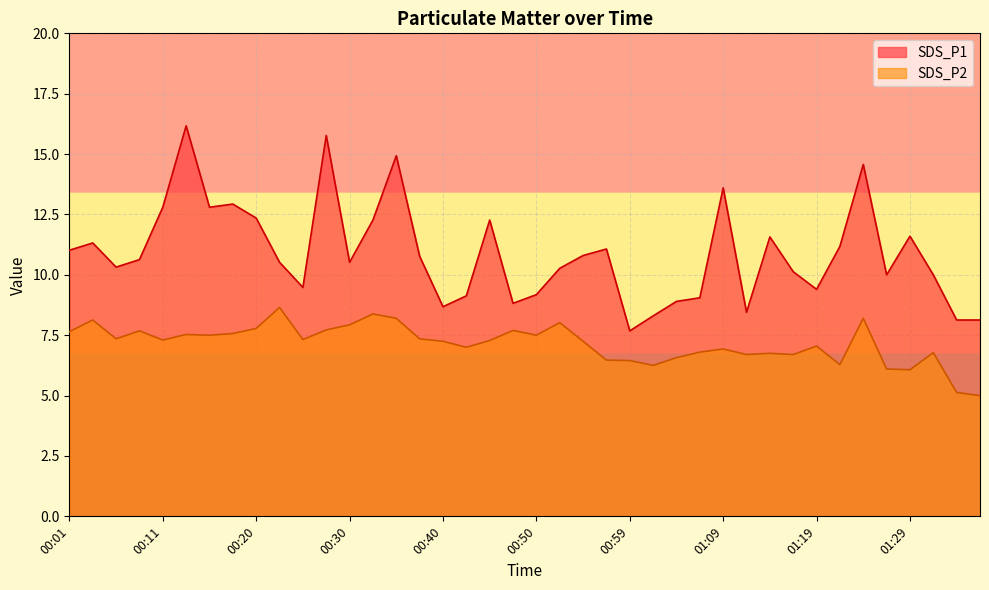

Reading right to left, what are all the values shown in this chart?

SDS_P1: 01:36=8.1	01:33=8.1	01:31=10.0	01:29=11.6	01:26=10.0	01:24=14.6	01:21=11.2	01:19=9.4	01:16=10.1	01:14=11.6	01:11=8.4	01:09=13.6	01:07=9.1	01:04=8.9	01:02=8.3	00:59=7.7	00:57=11.1	00:54=10.8	00:52=10.3	00:50=9.2	00:47=8.8	00:45=12.3	00:42=9.1	00:40=8.7	00:37=10.8	00:35=14.9	00:33=12.3	00:30=10.5	00:28=15.8	00:25=9.5	00:23=10.5	00:20=12.3	00:18=12.9	00:15=12.8	00:13=16.2	00:11=12.8	00:08=10.6	00:06=10.3	00:03=11.3	00:01=11.0
SDS_P2: 01:36=5.0	01:33=5.1	01:31=6.8	01:29=6.1	01:26=6.1	01:24=8.2	01:21=6.3	01:19=7.0	01:16=6.7	01:14=6.8	01:11=6.7	01:09=6.9	01:07=6.8	01:04=6.6	01:02=6.2	00:59=6.5	00:57=6.5	00:54=7.2	00:52=8.0	00:50=7.5	00:47=7.7	00:45=7.3	00:42=7.0	00:40=7.2	00:37=7.3	00:35=8.2	00:33=8.4	00:30=7.9	00:28=7.7	00:25=7.3	00:23=8.7	00:20=7.8	00:18=7.6	00:15=7.5	00:13=7.5	00:11=7.3	00:08=7.7	00:06=7.3	00:03=8.1	00:01=7.7